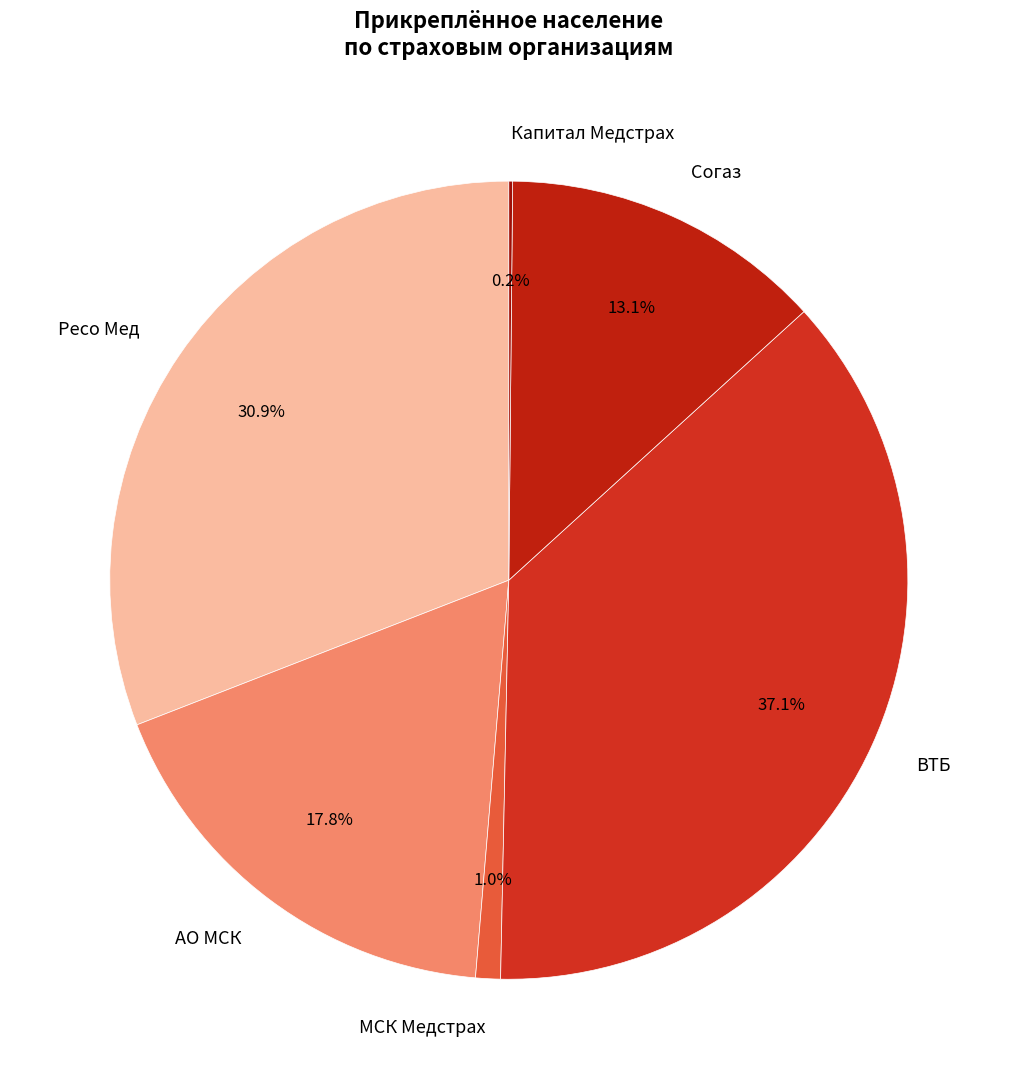

What portion of the pie excludes Согаз?

86.9%